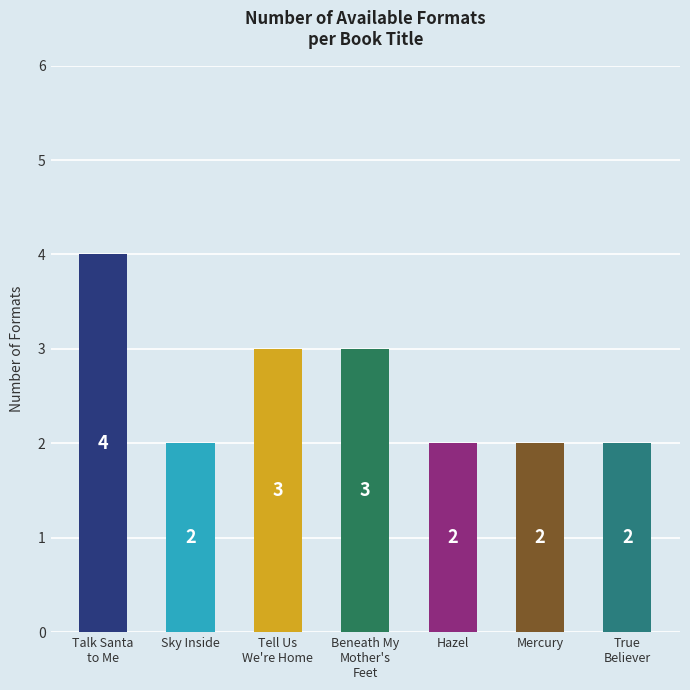

What is the smallest value displayed?

2